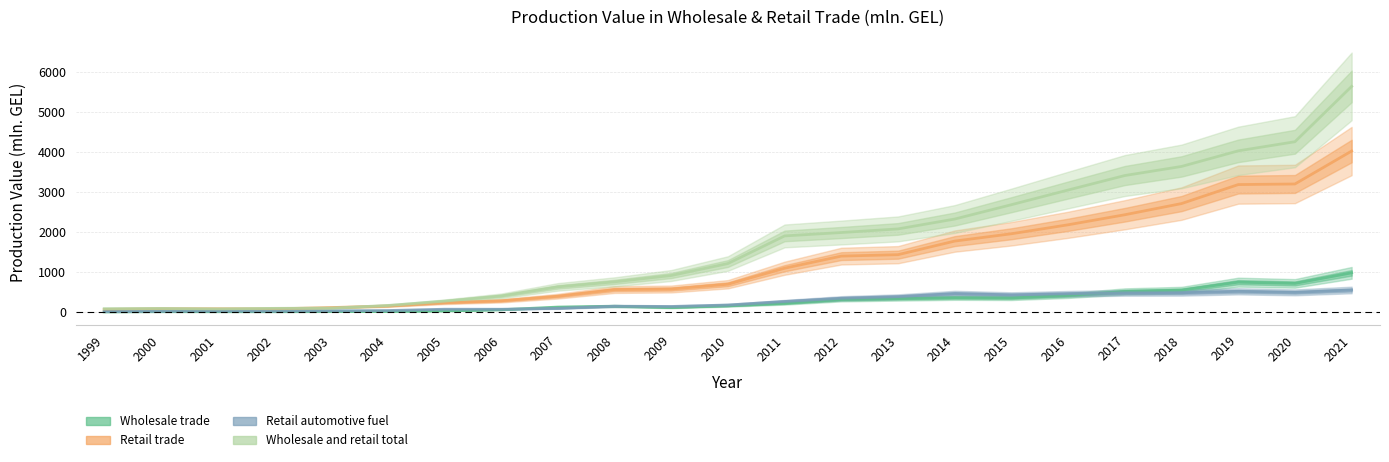

Which label corresponds to the largest value in the chart?

2021